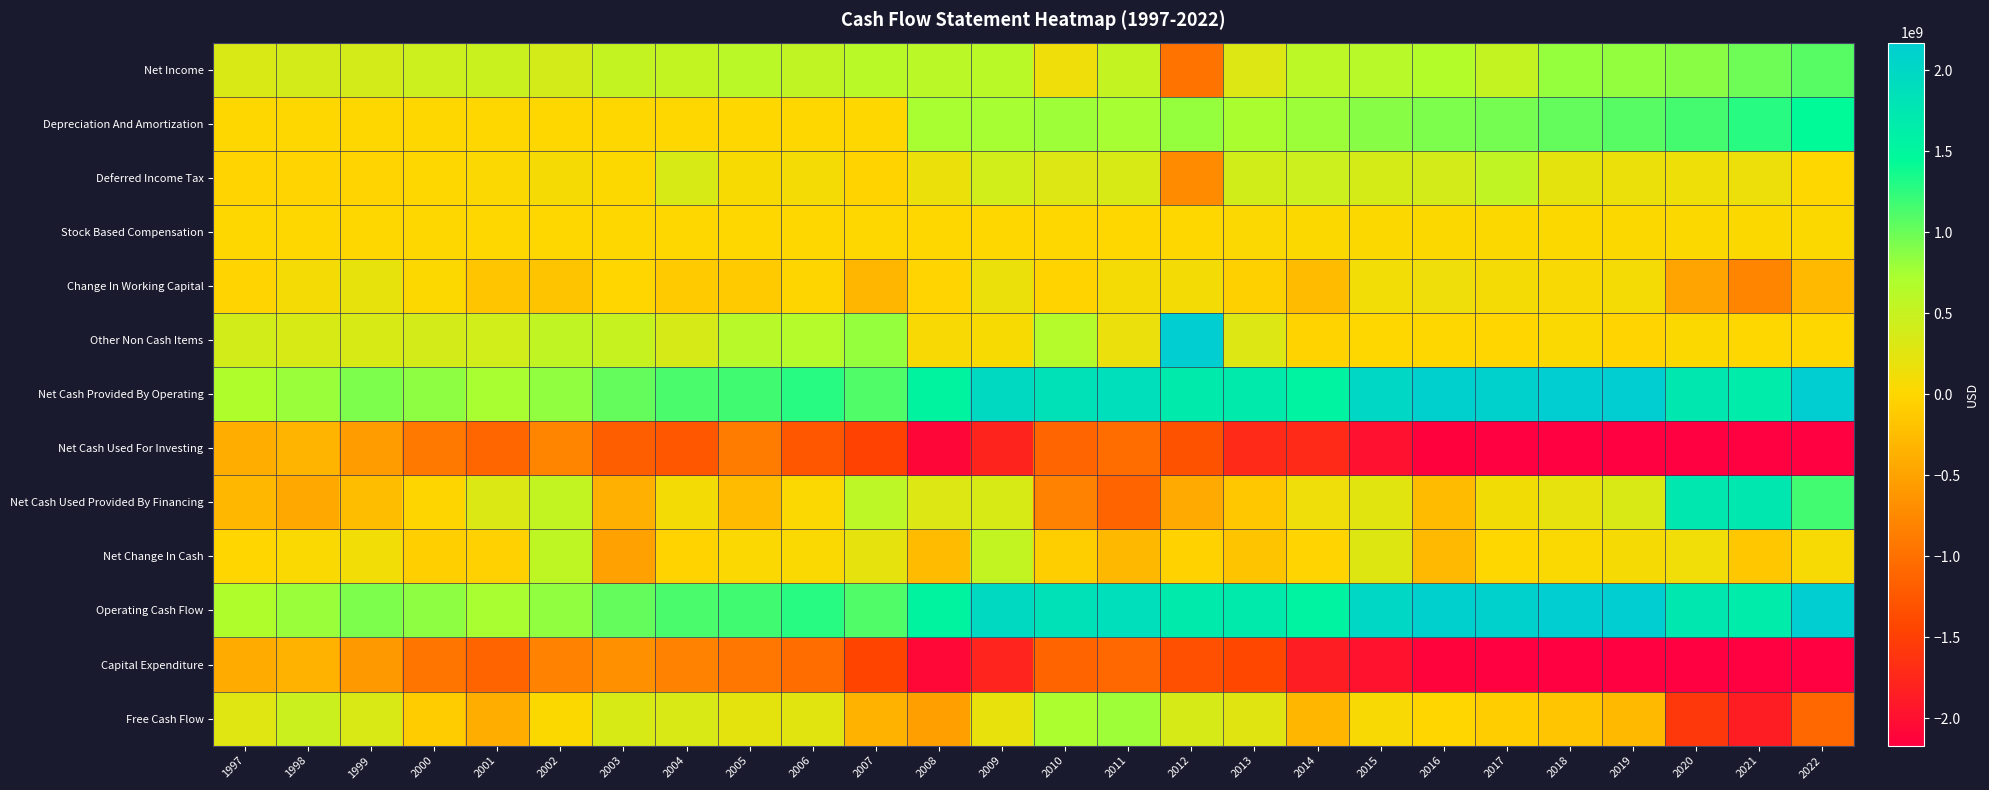

Count the number of data series in this chart.

13